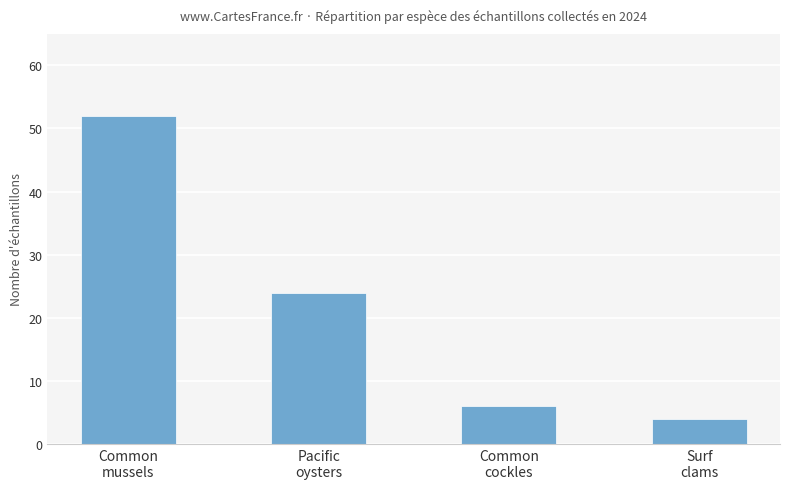

What is the difference between the values at Common
mussels and Pacific
oysters?

28